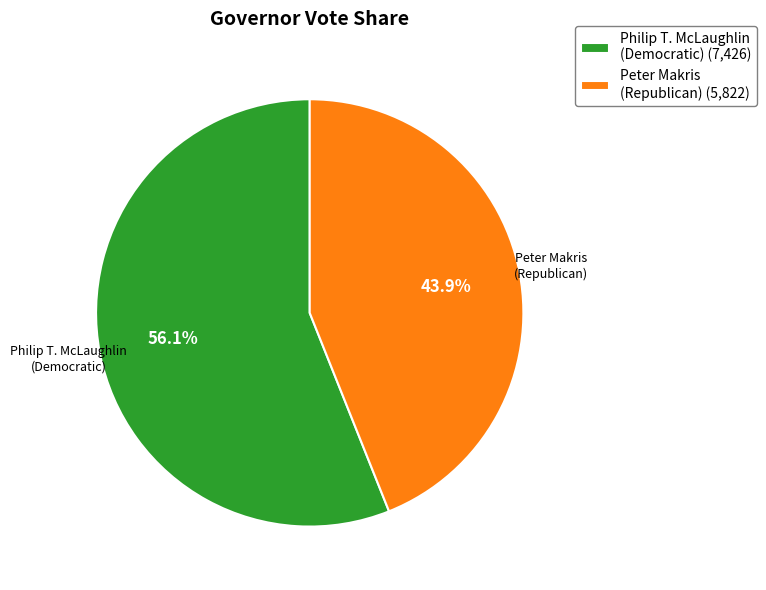

Count the number of slices in the pie.

2